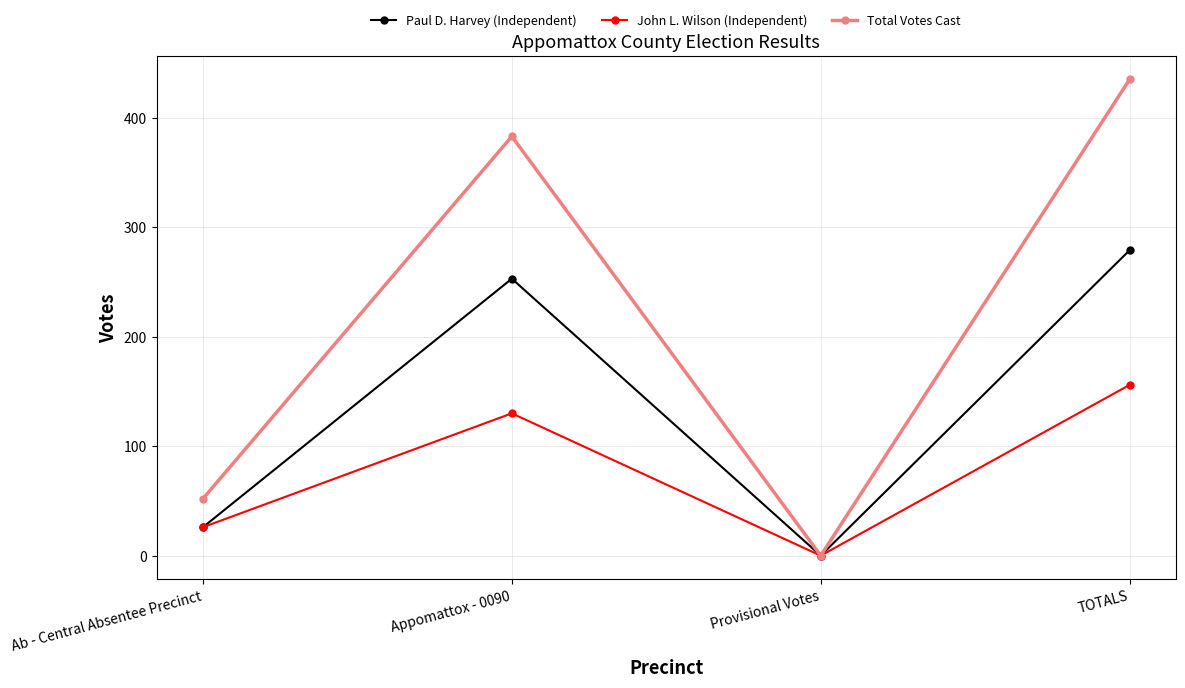

What is the difference between the second highest and second lowest values in the John L. Wilson (Independent) series?

104